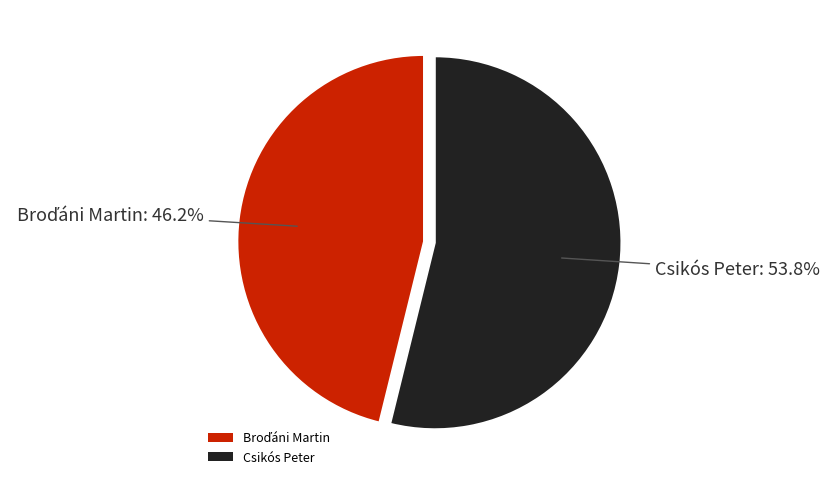

To the nearest percent, what is the difference between the largest and smallest slice percentages?

8%